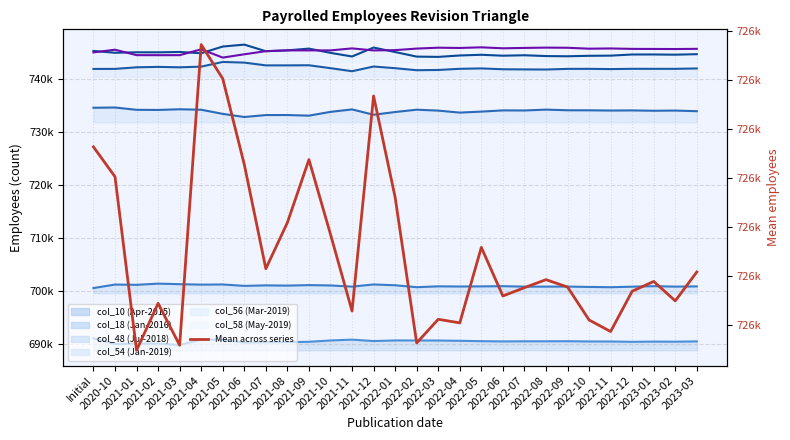

The chart shows a value of 726304.3 at 2021-08. True or false?

True